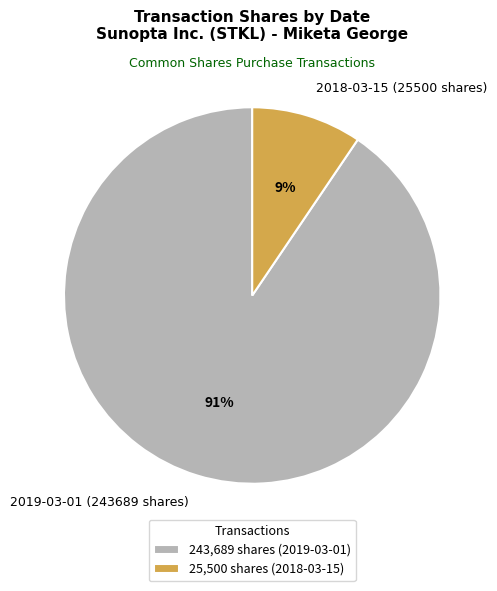

Count the number of slices in the pie.

2